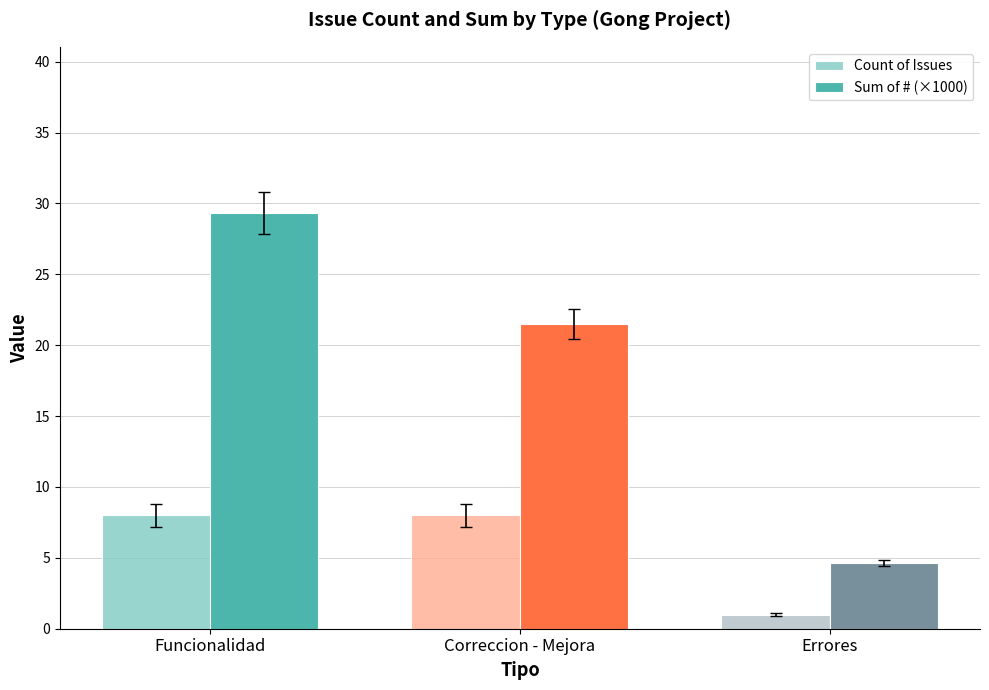

Is the value of Sum of # (×1000) at Funcionalidad greater than the value of Count of Issues at Funcionalidad?

Yes